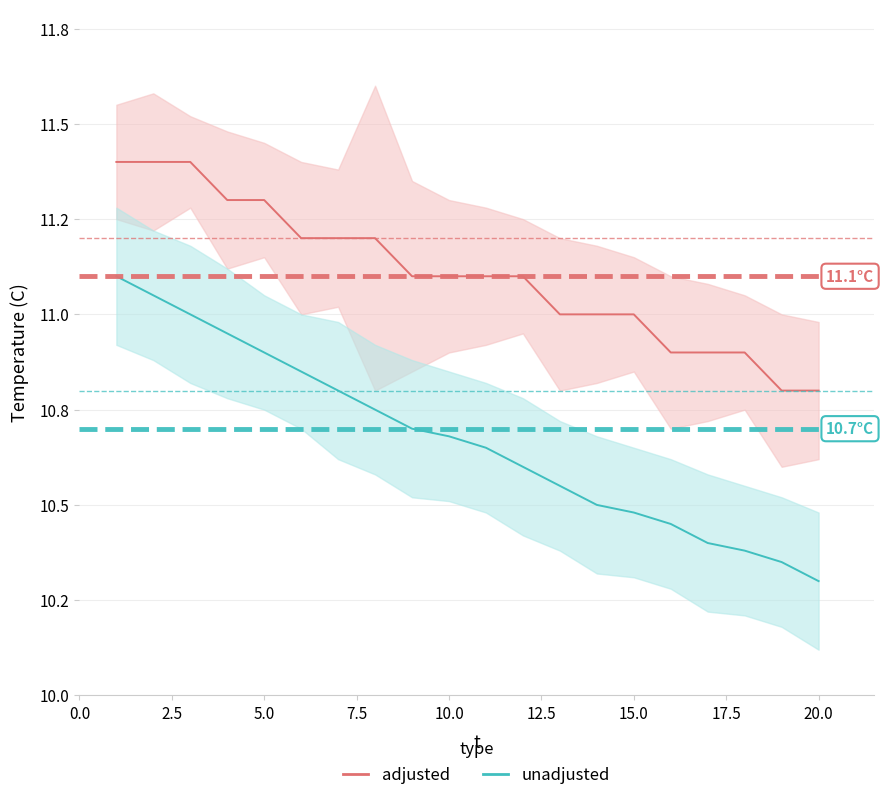

True or false: adjusted has a value of 4.0 at 0.0.

False